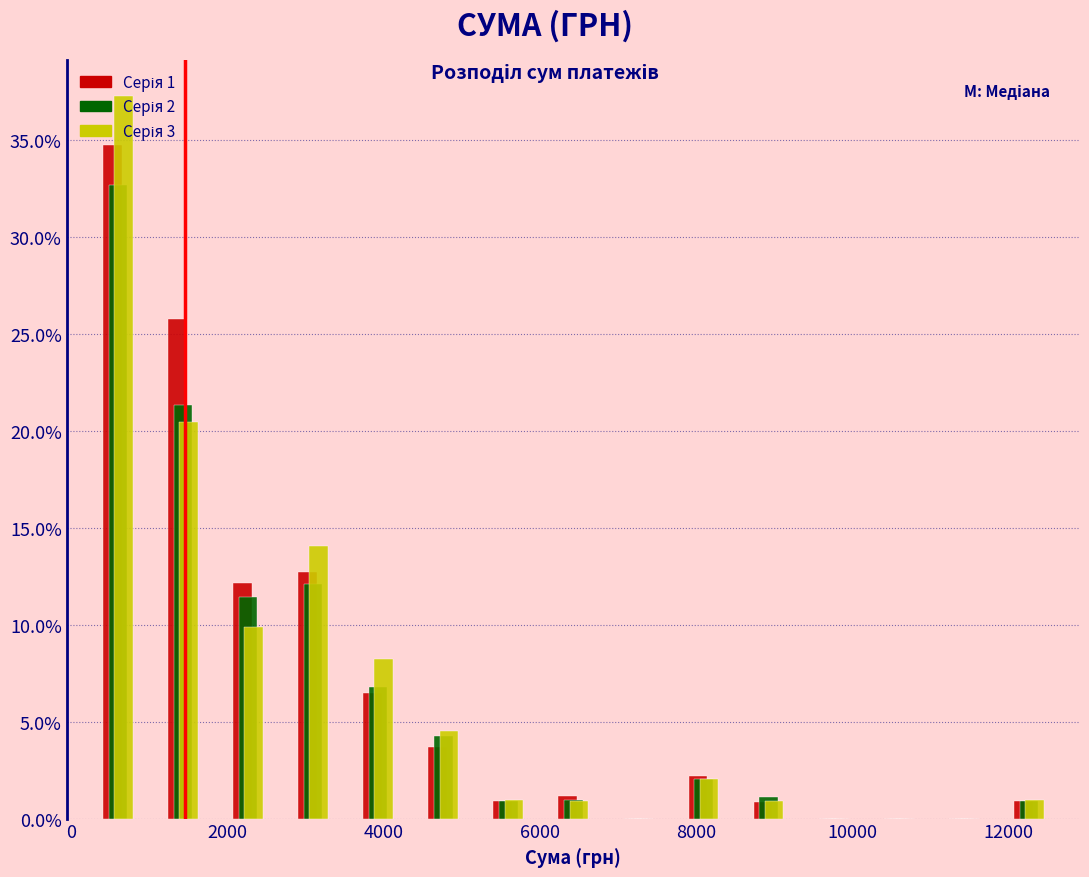

In the Серія 3 series, which range on the x-axis has the tallest bar?

200 to 1000